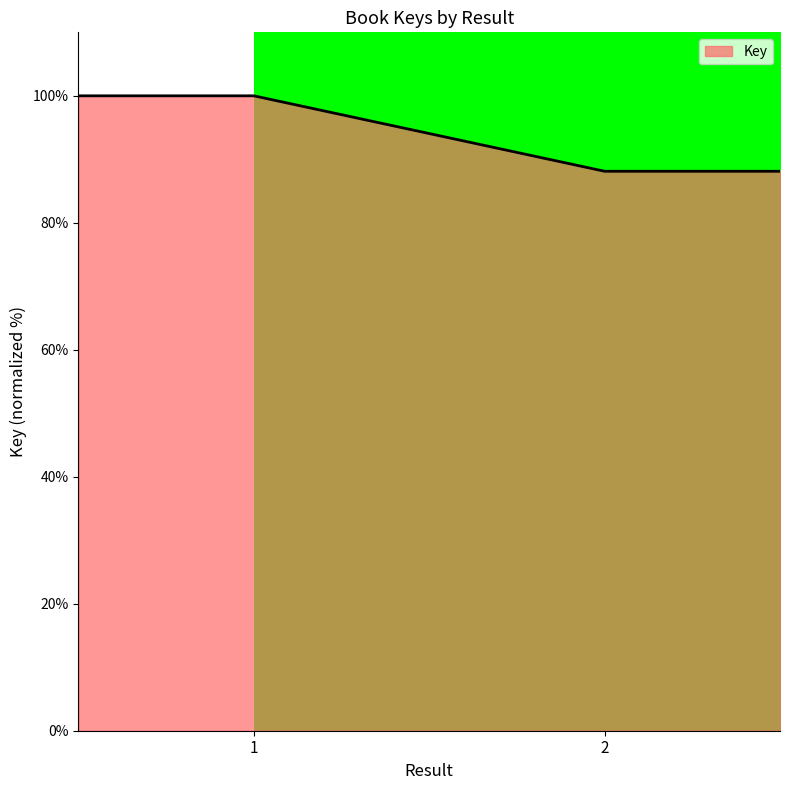

Does the chart display data point markers on the line(s)?

No